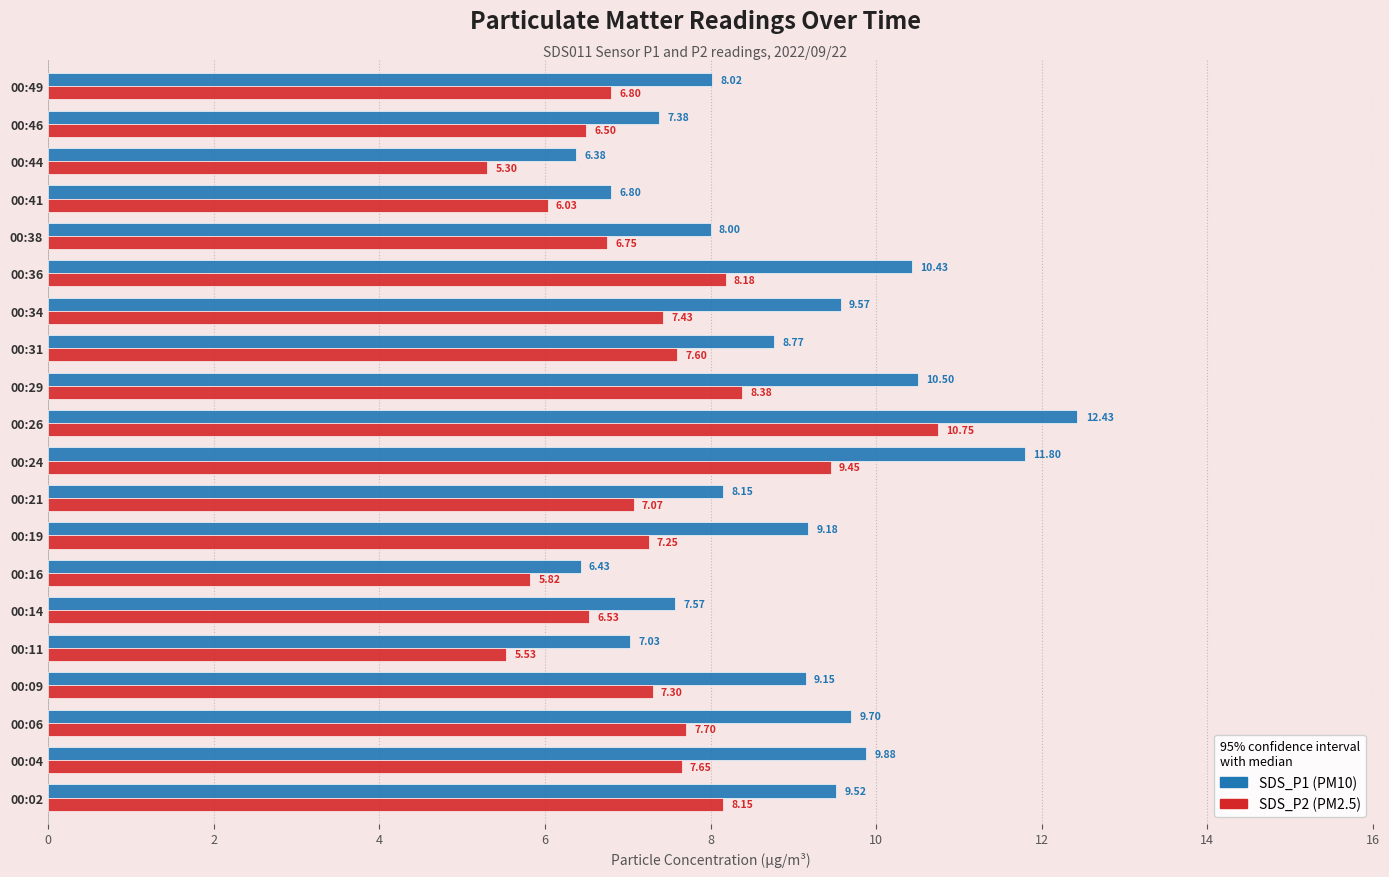

What is the total value across all series at 00:04?

17.5